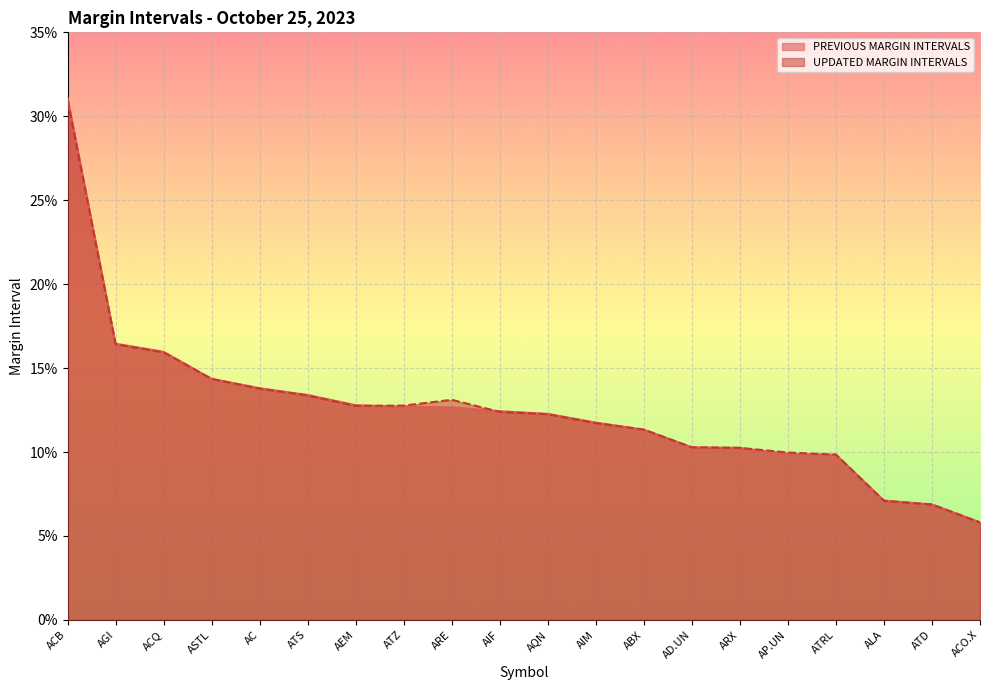

What is the difference between the maximum and minimum values in the PREVIOUS MARGIN INTERVALS series?

0.3